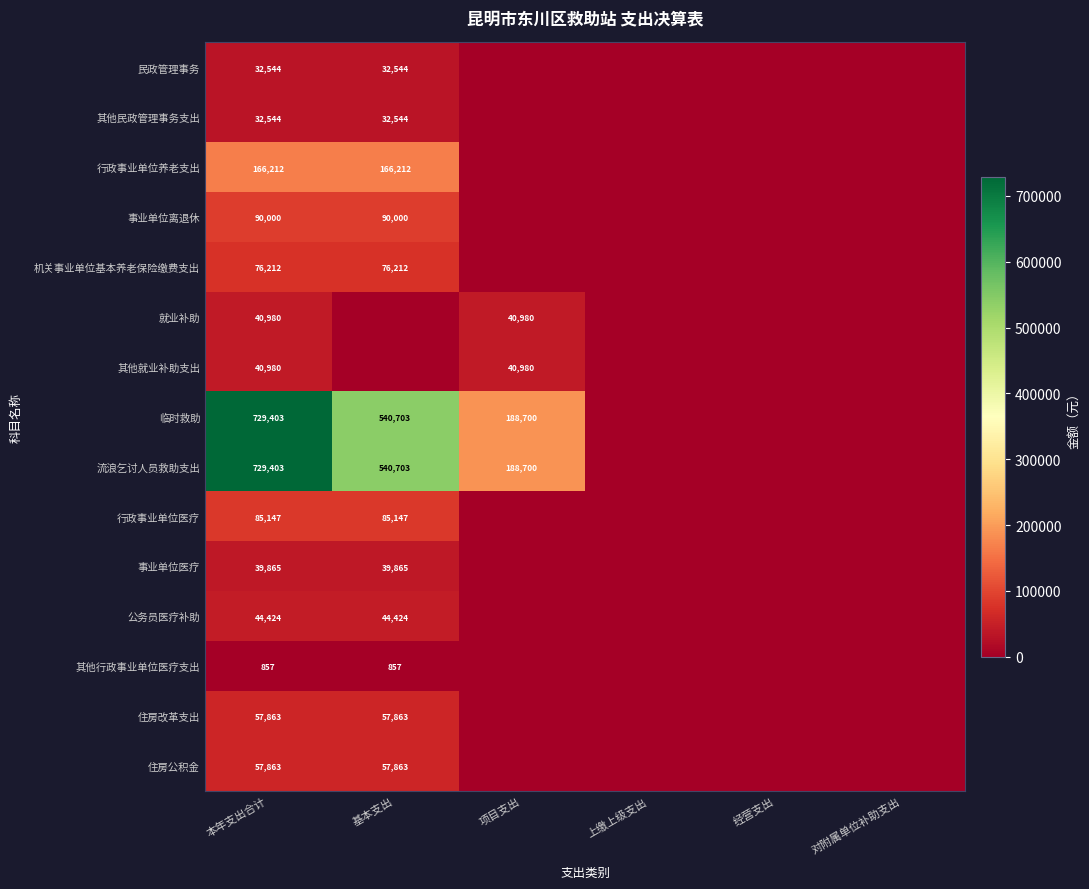

How many data points does each series have?

6